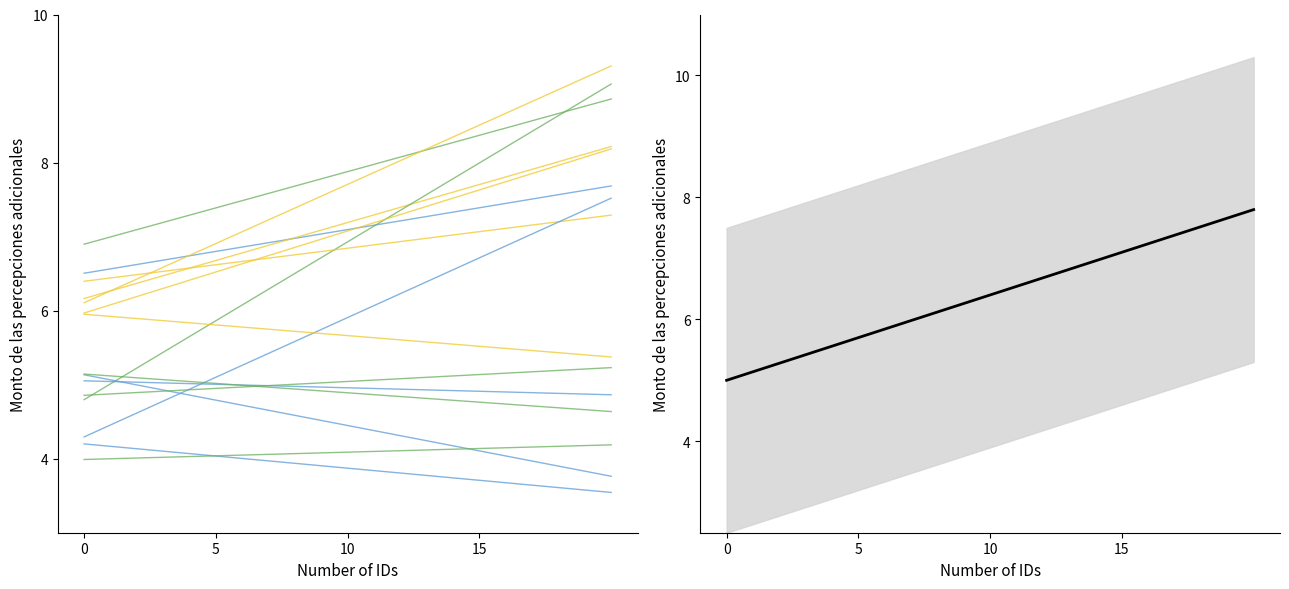

What is the sum of all Monto bruto (media) values?

12.8